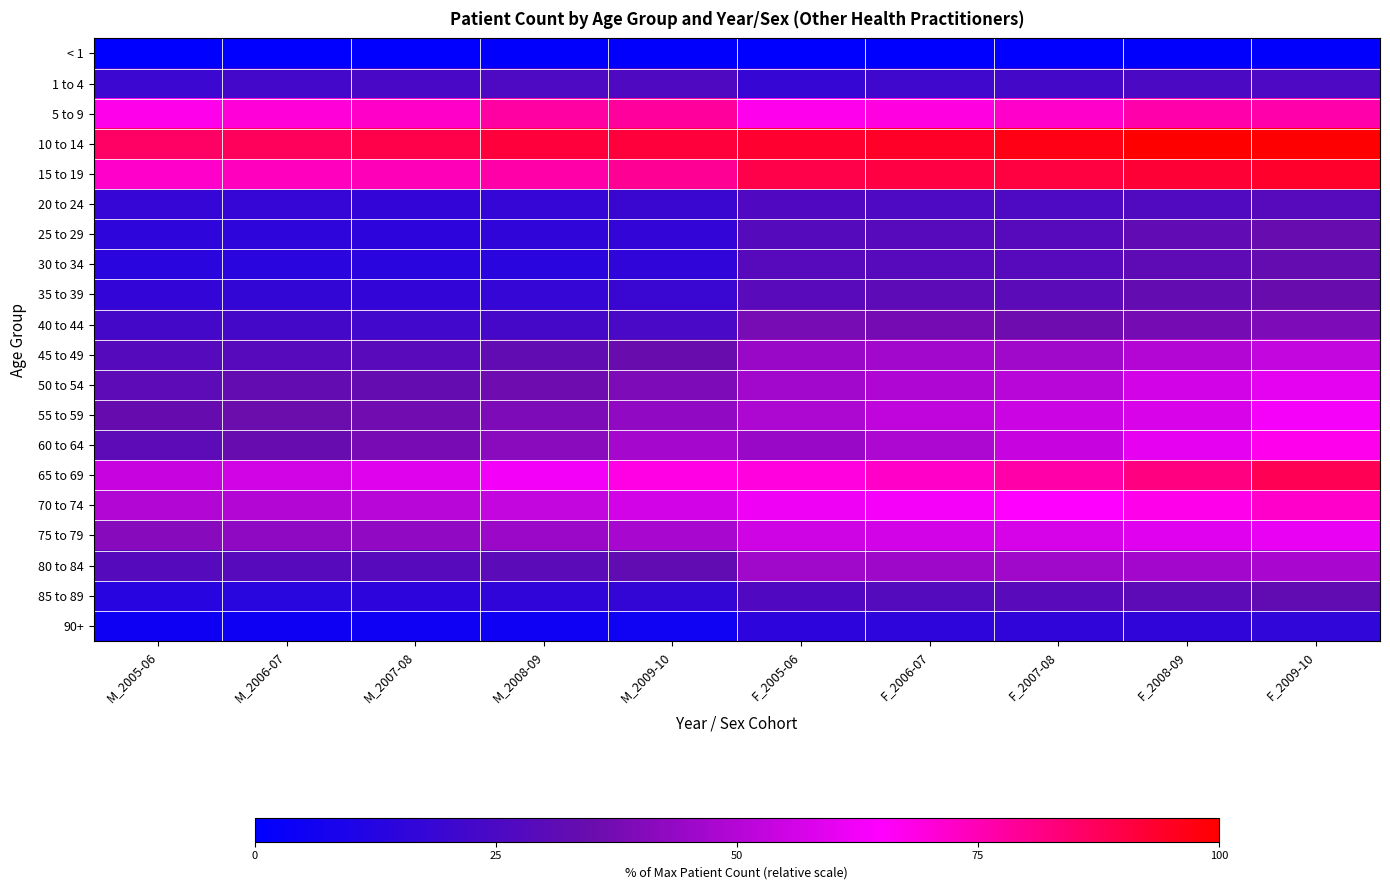

At which category is the sum across all series the highest?

F_2009-10